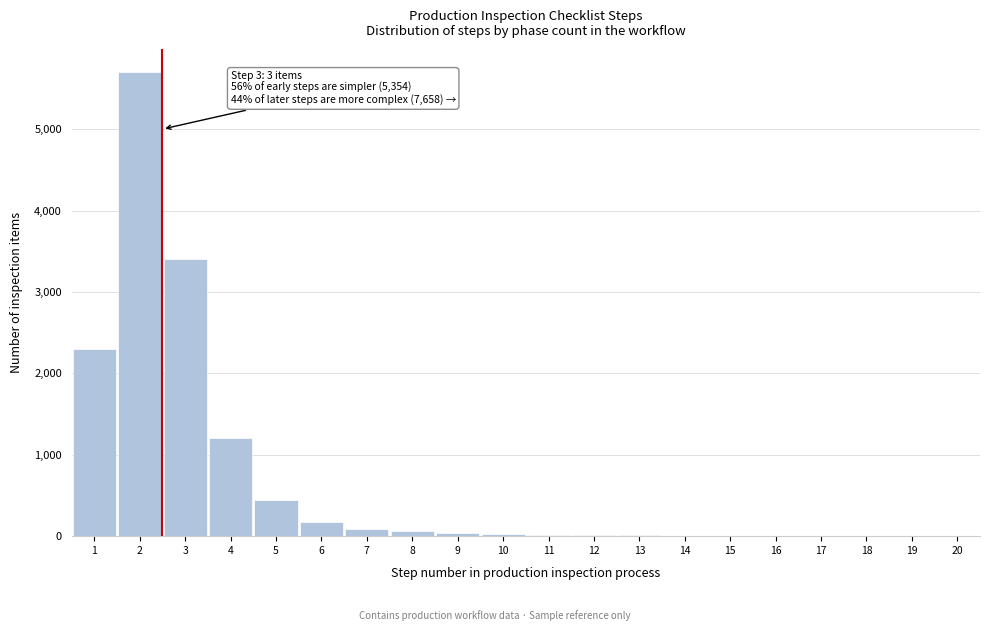

Is it true that the value at 6 is 180?

True